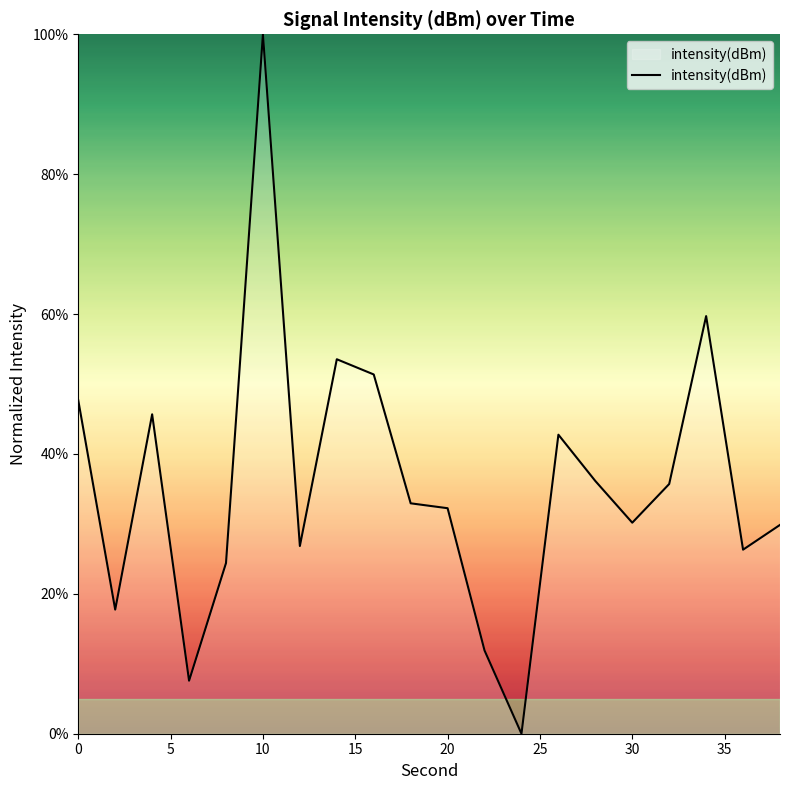

What is the difference between the maximum and minimum values?

100.0